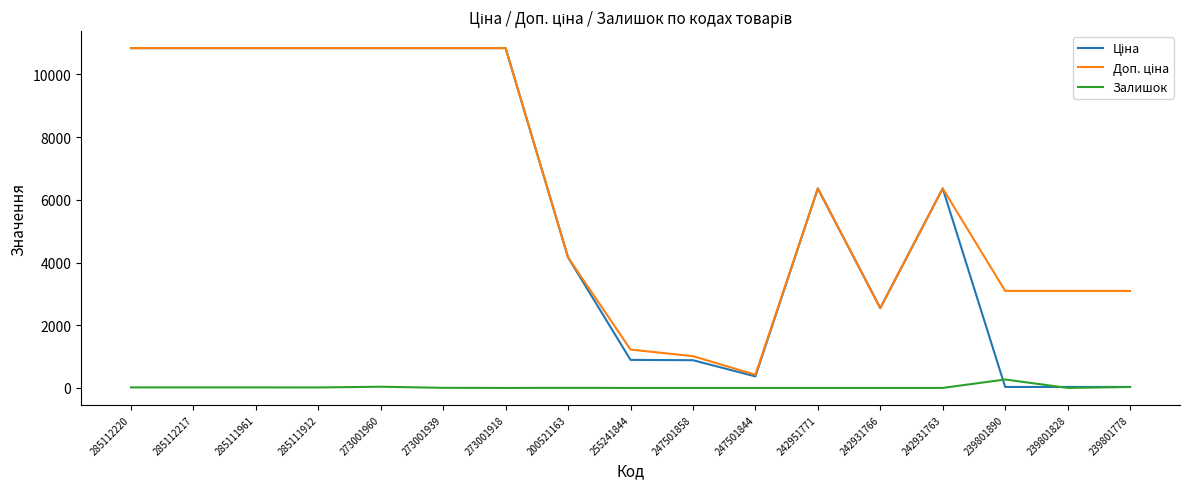

What is the total value across all series at 242951771?

12728.8